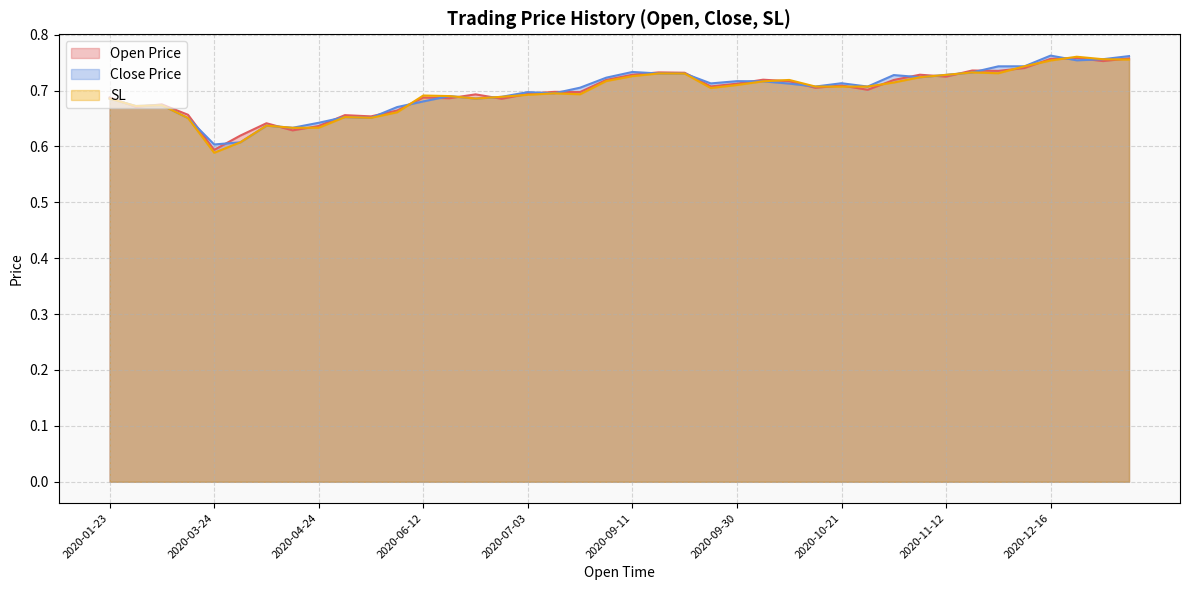

What are all the series names shown in the legend?

Open Price, Close Price, SL